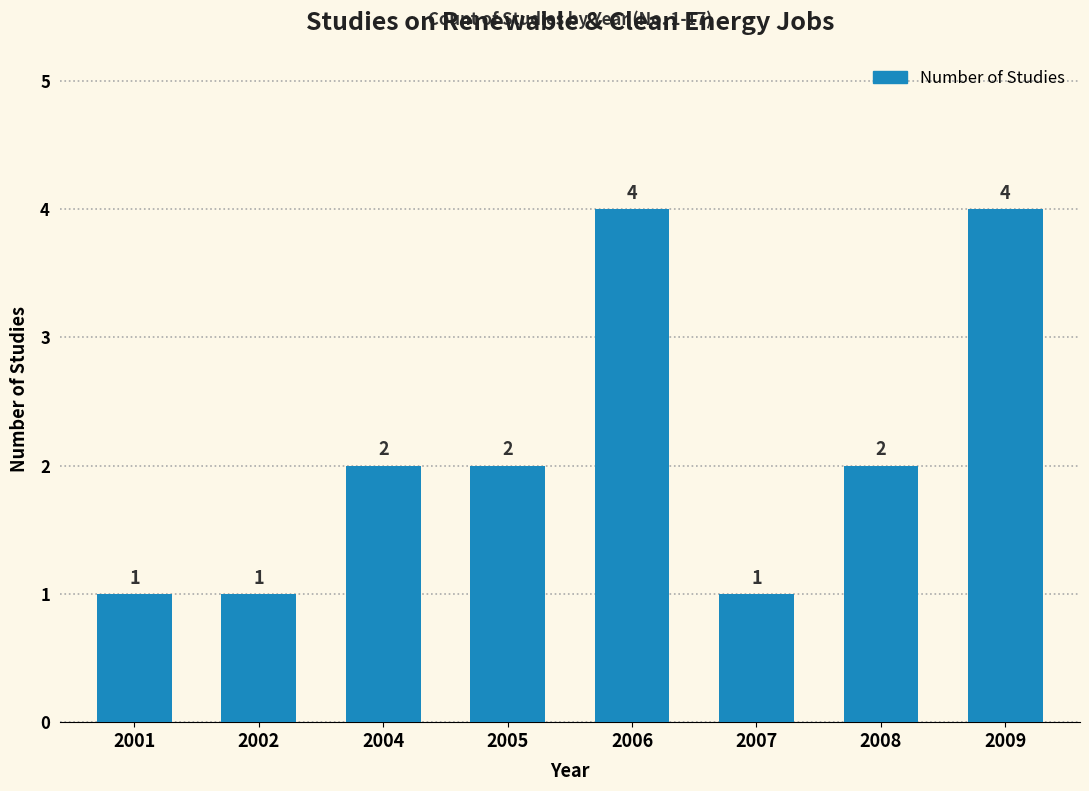

True or false: the data shows 2 at 2008.

True